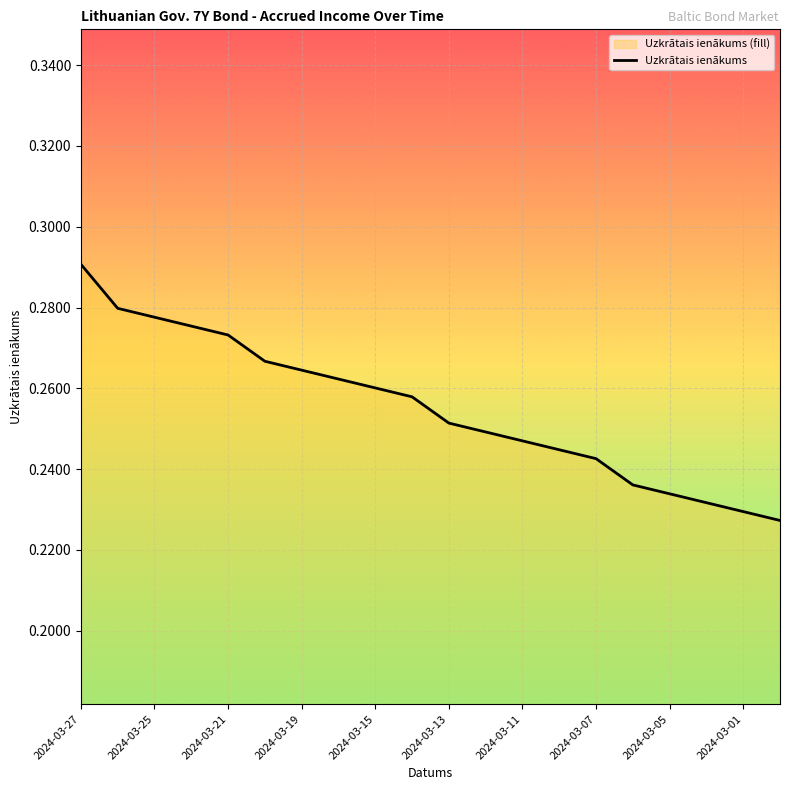

True or false: the data shows 0.3 at 2024-03-01.

False